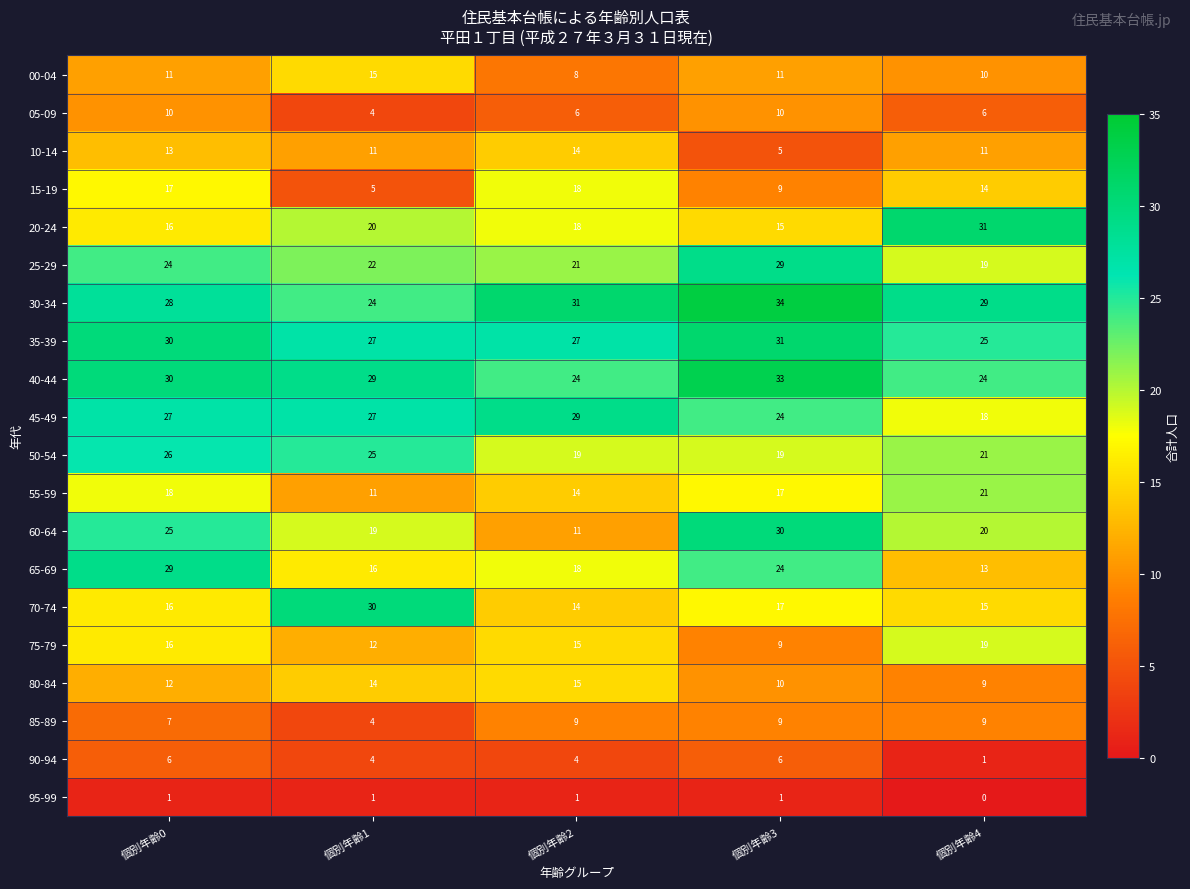

How many data points in 40-44 are less than 29?

2